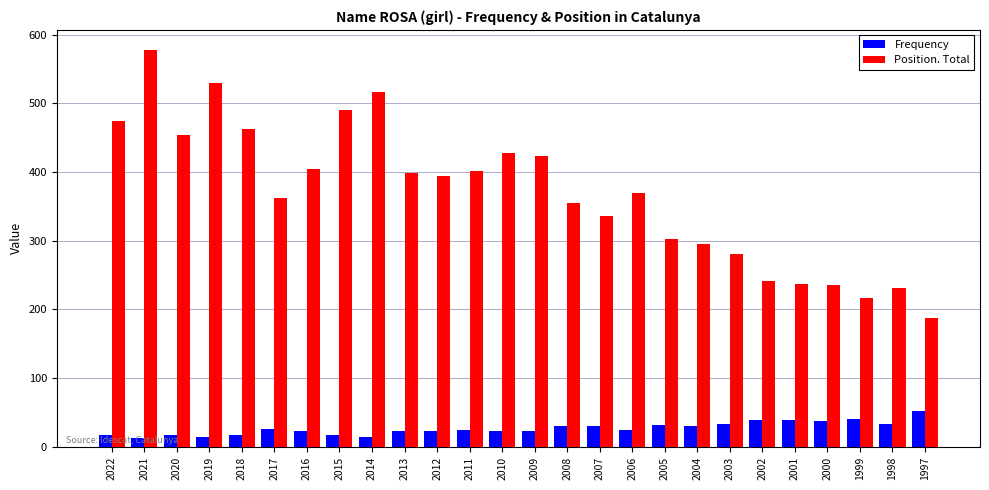

What is the difference between the maximum and second lowest values in the Frequency series?

37